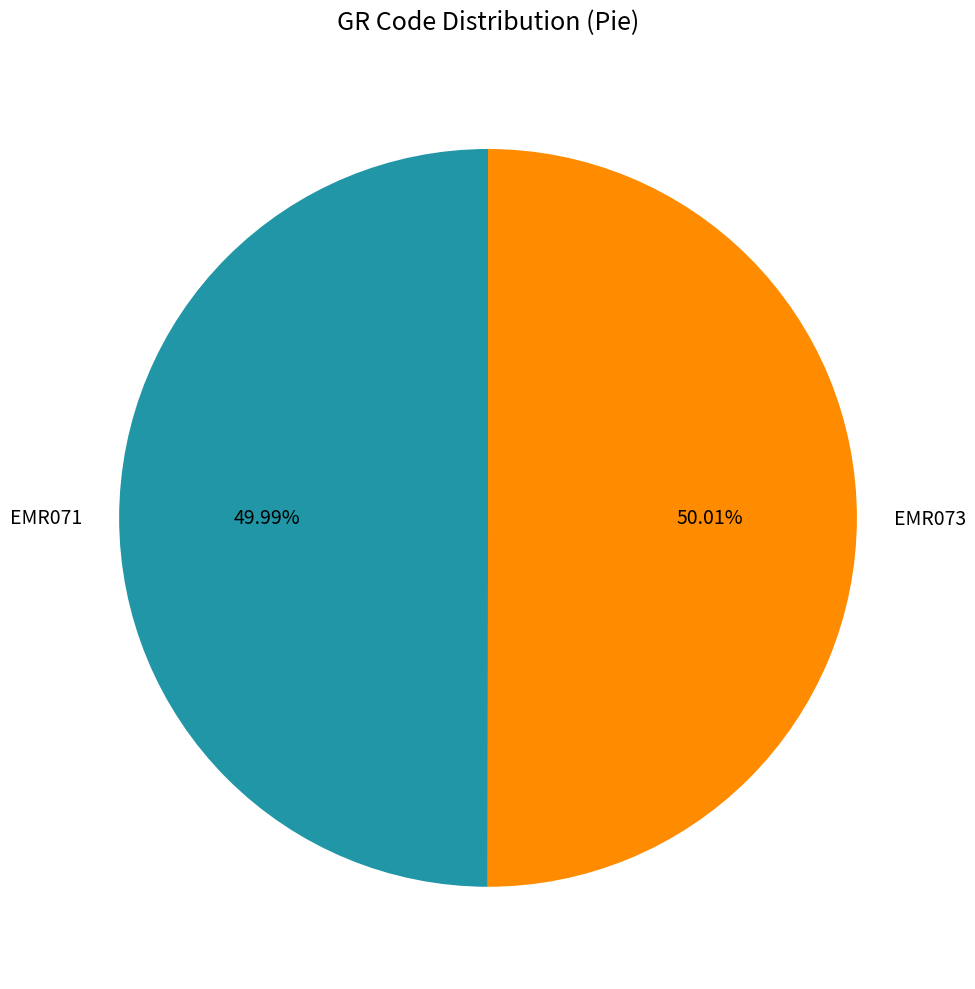

Is the sum of EMR071 and EMR073 greater than half?

Yes